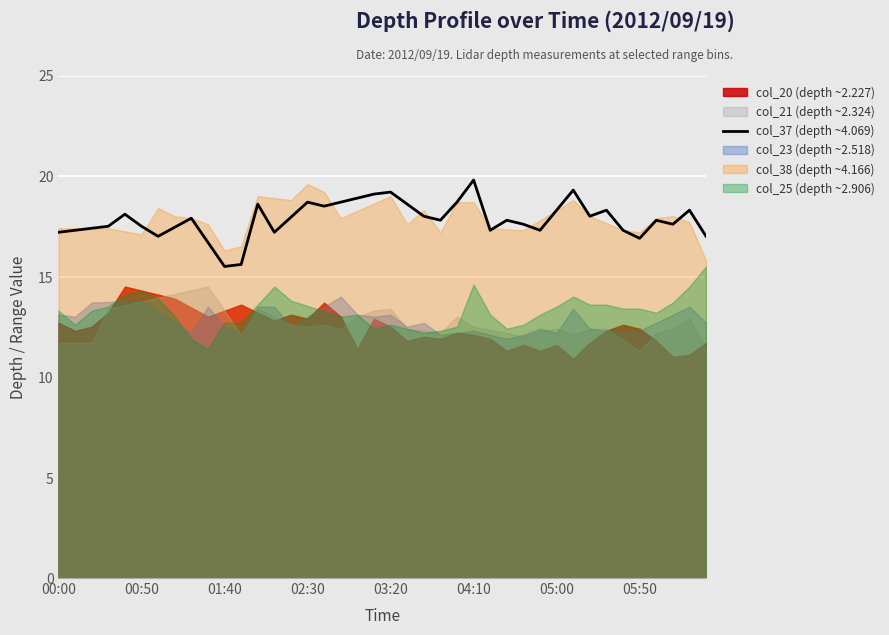

What is the lowest value of the col_37 (depth ~4.069) series?

15.5